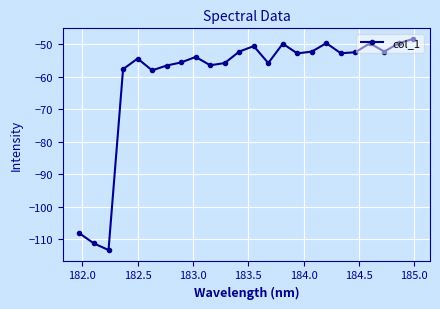

How many series are shown in this chart?

1